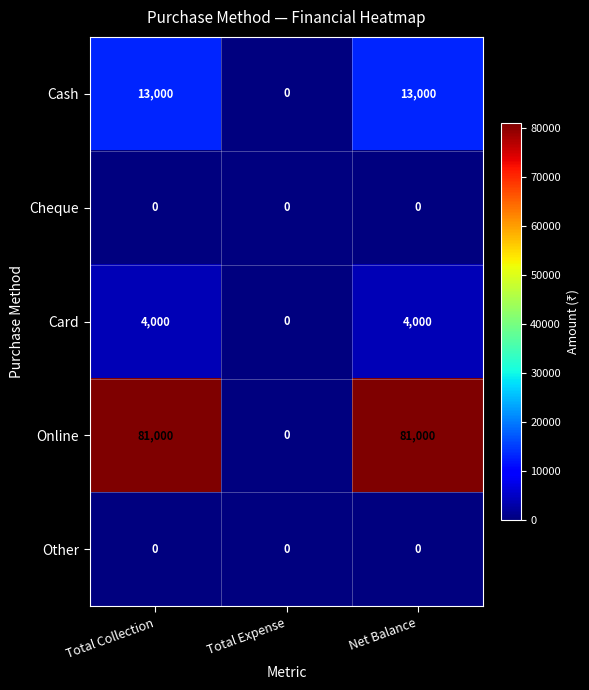

What is the sum of all Cash values?

26000